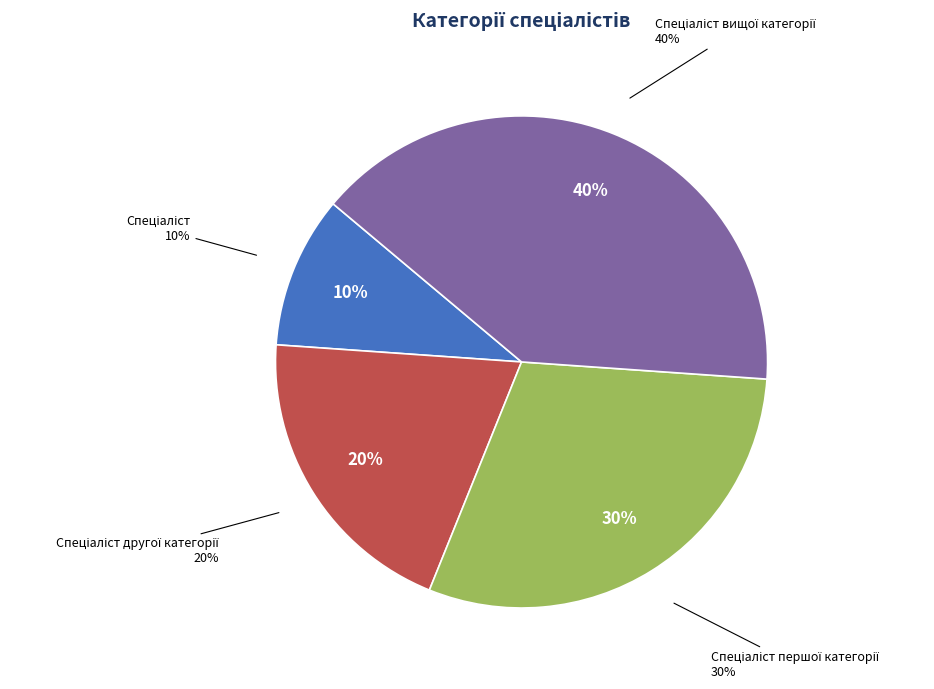

Combined, what portion of the pie is Спеціаліст першої категорії and Спеціаліст другої категорії?

50.0%